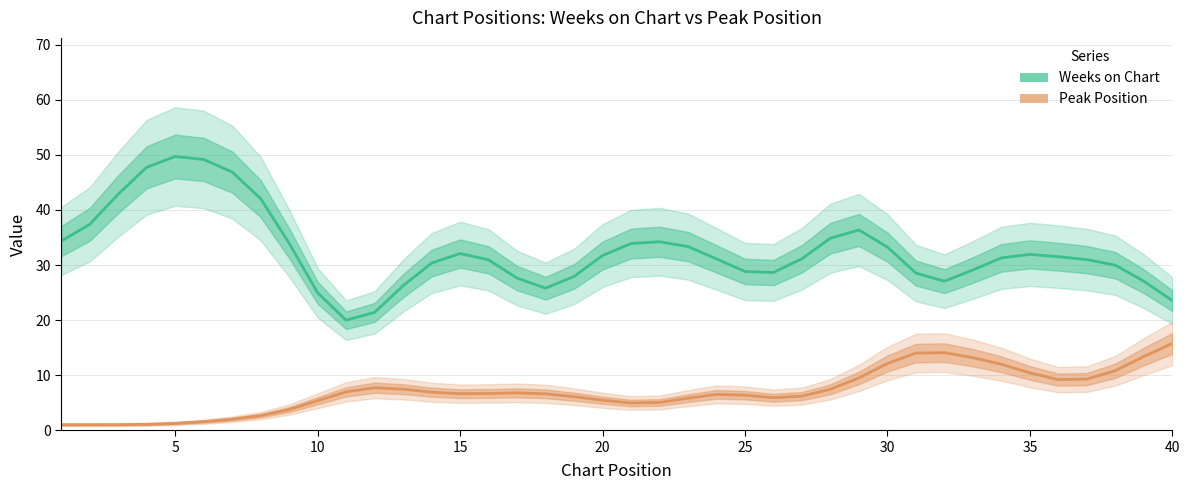

Is it true that Peak Position equals 4.5 at 10?

False